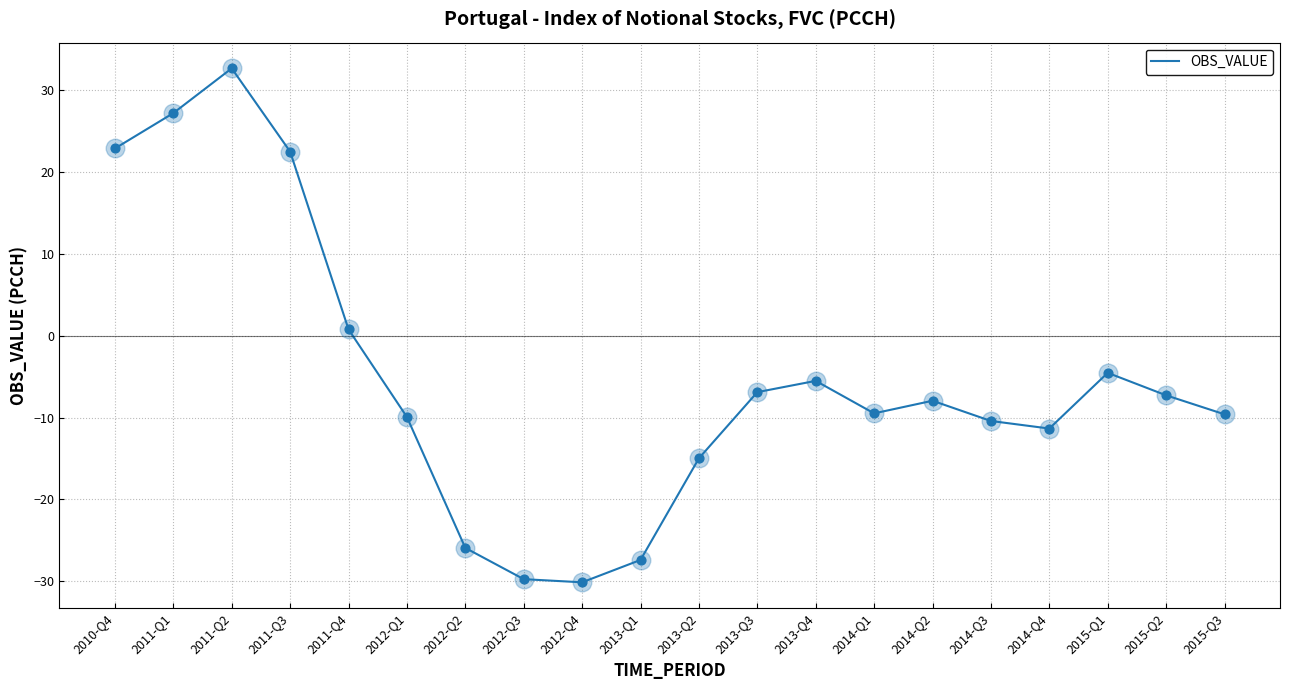

What is the change in value from 2011-Q1 to 2014-Q1?

-36.7